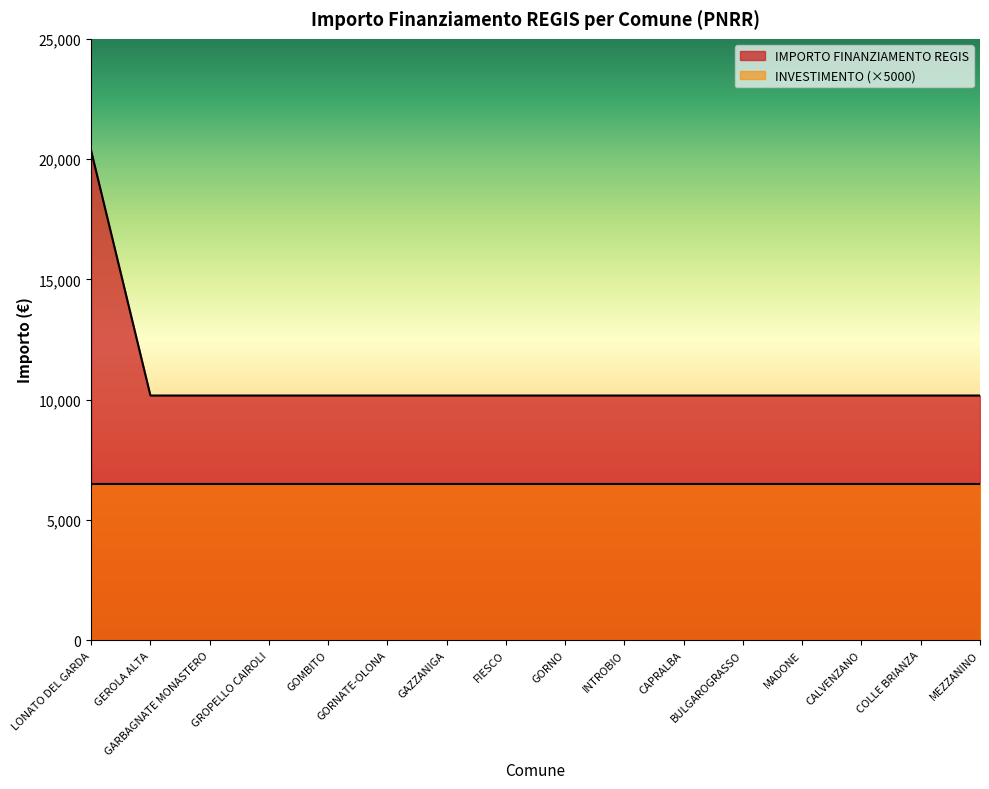

What is the label of the 5th point from the left?

GOMBITO